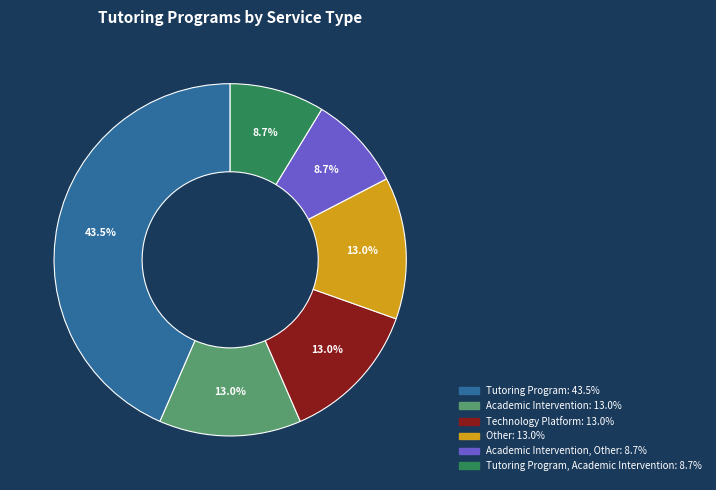

How many segments does this pie chart have?

6